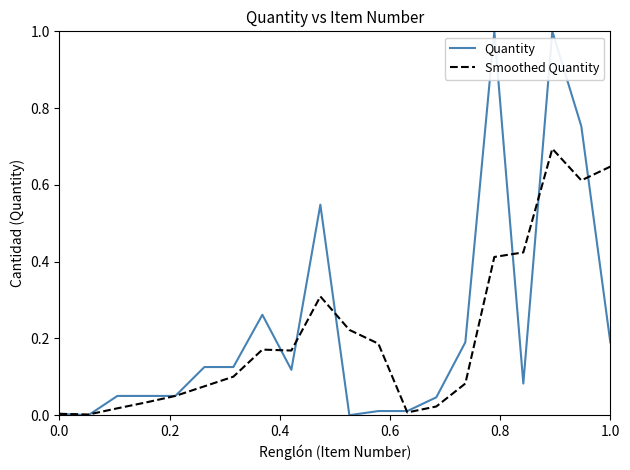

Which series has the widest spread of values?

Quantity